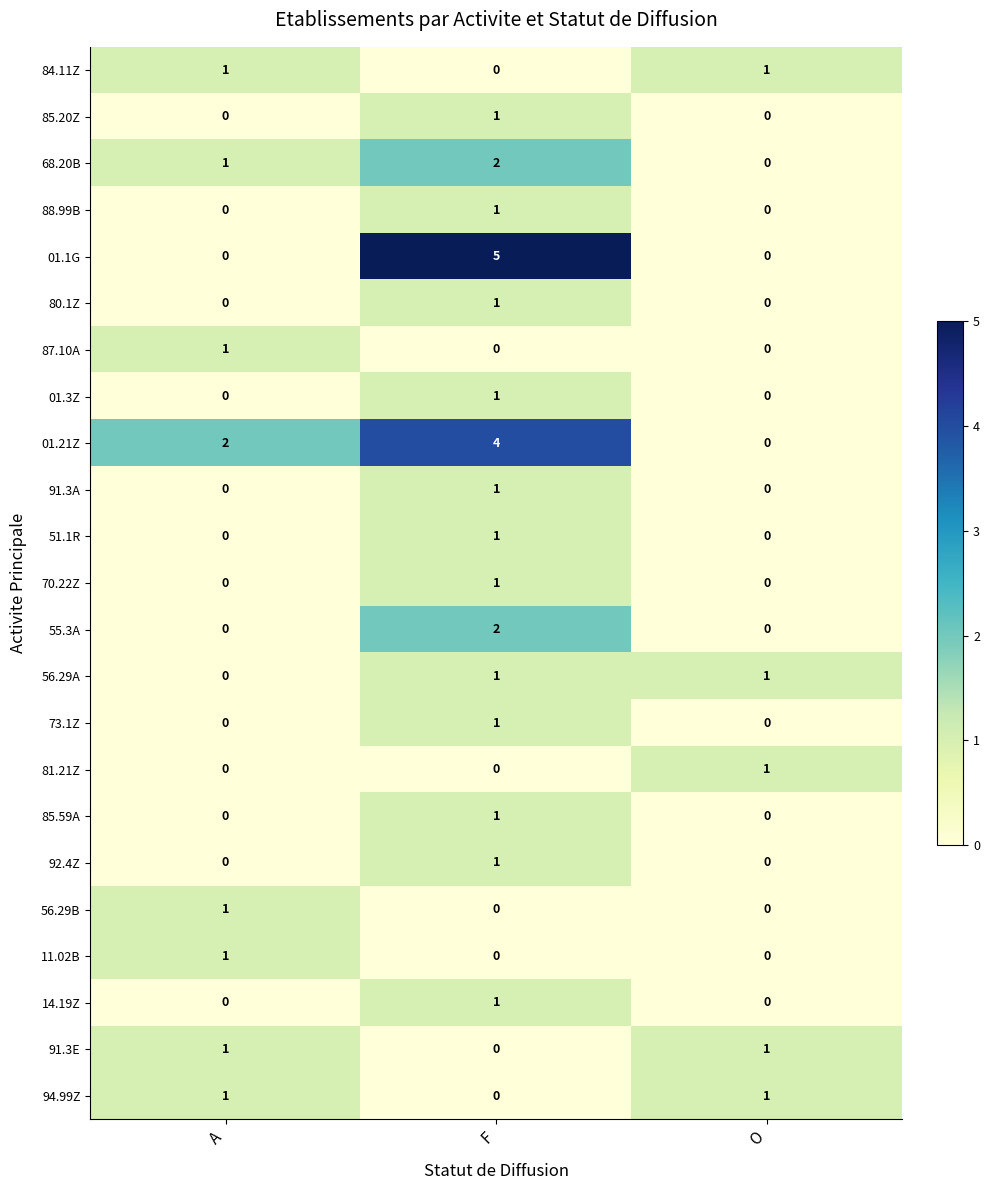

Between A and O, which series saw the biggest shift?

01.21Z